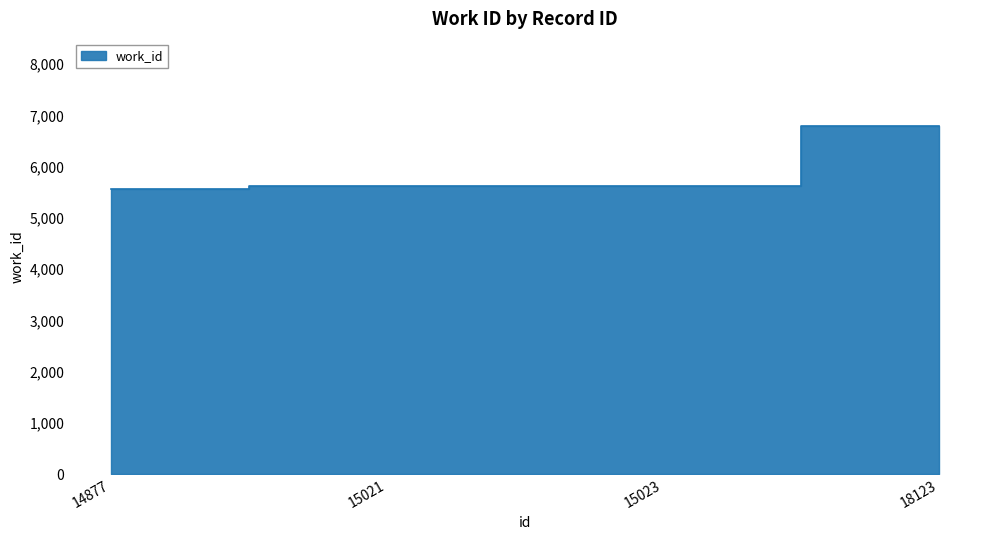

True or false: the data shows 6794 at 18123.

True